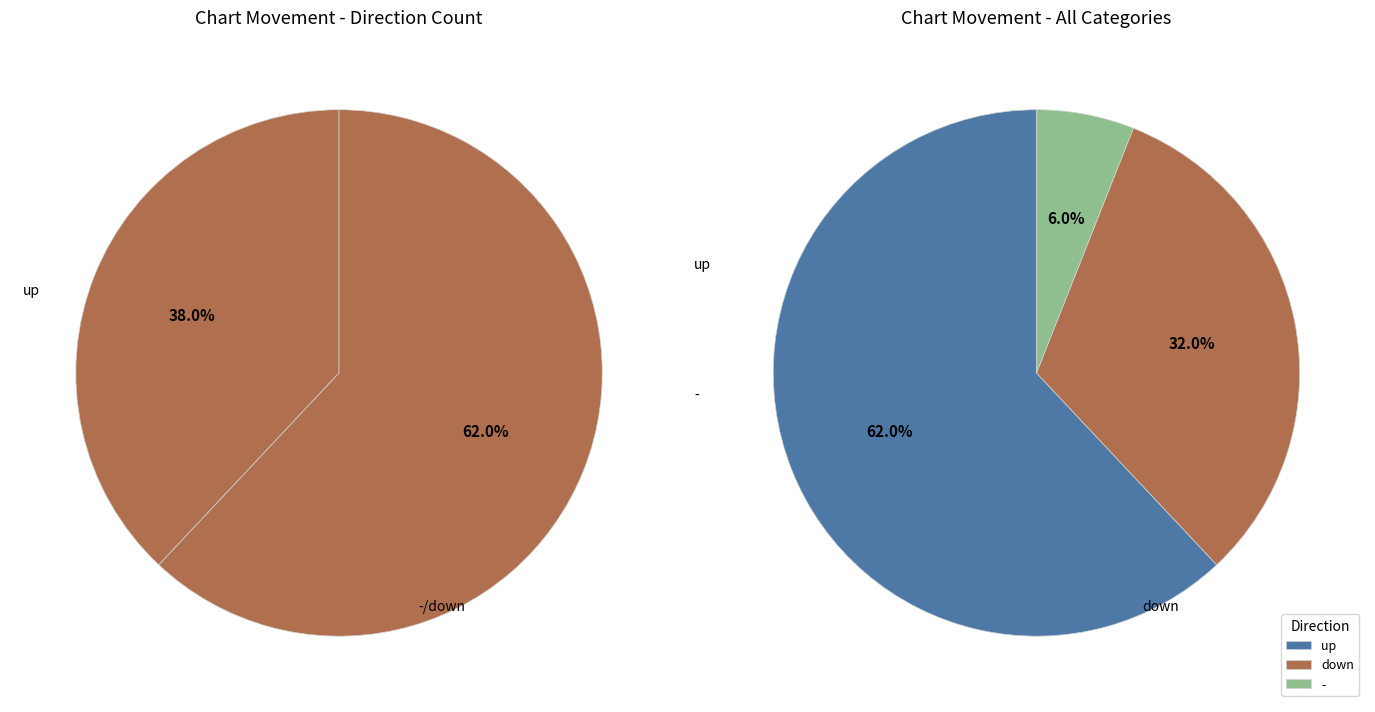

Does up represent more than half of the total?

Yes